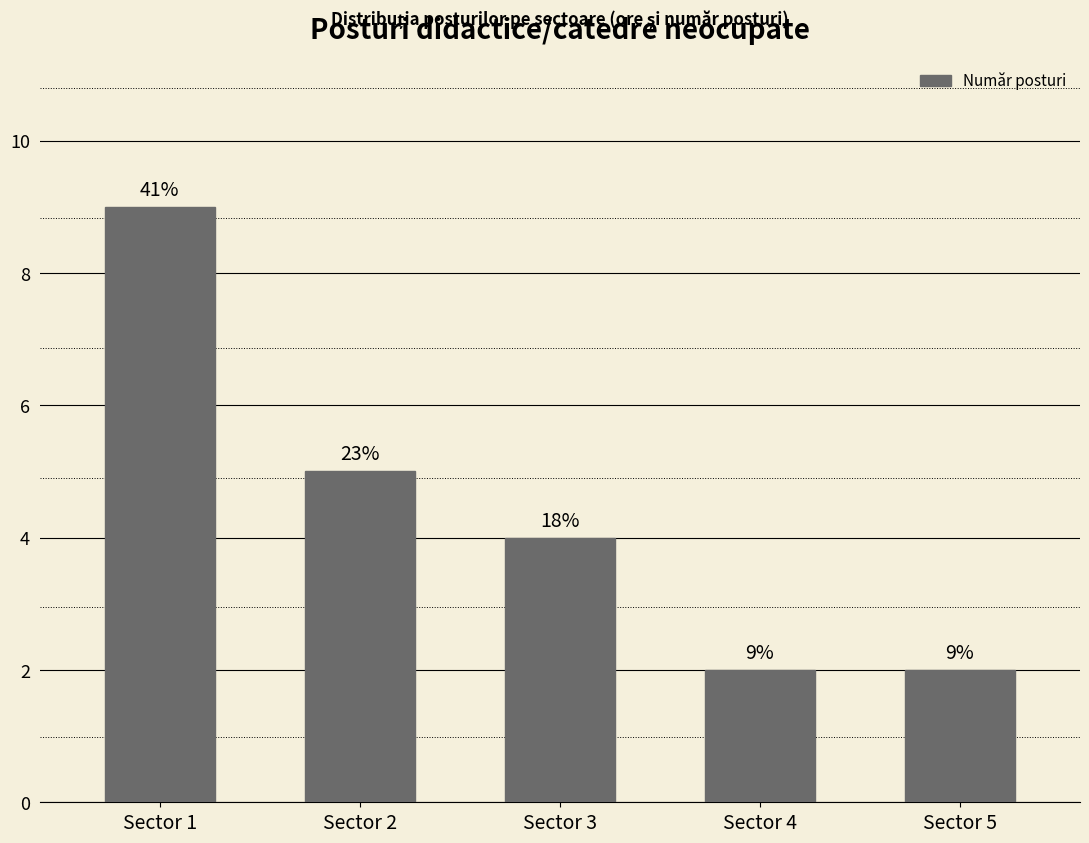

What is the difference between the maximum and second lowest values?

7